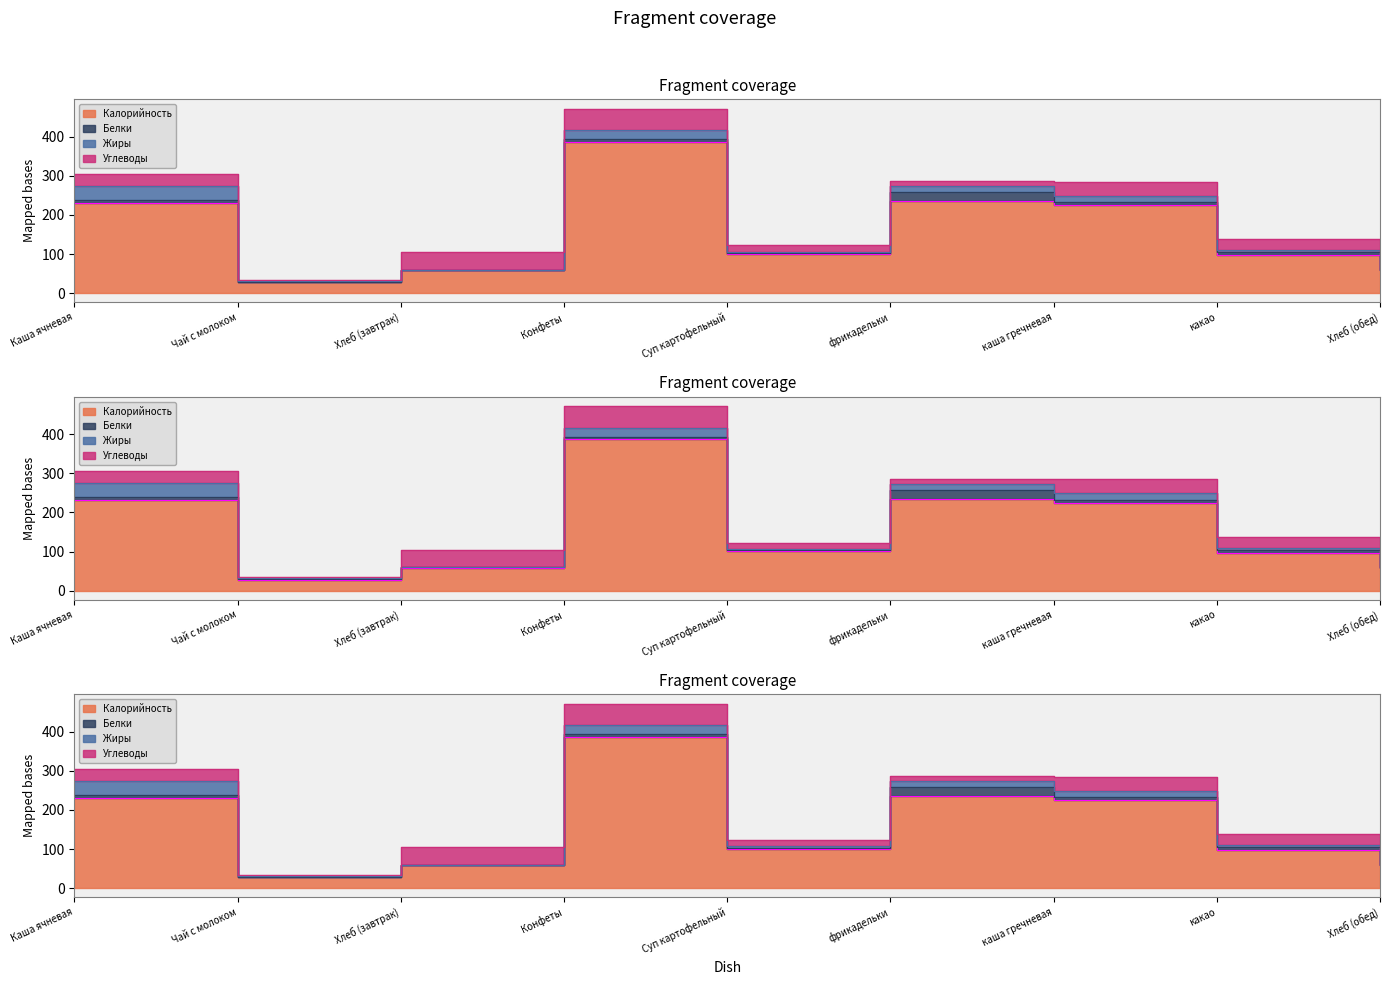

Does the chart have visible grid lines?

No